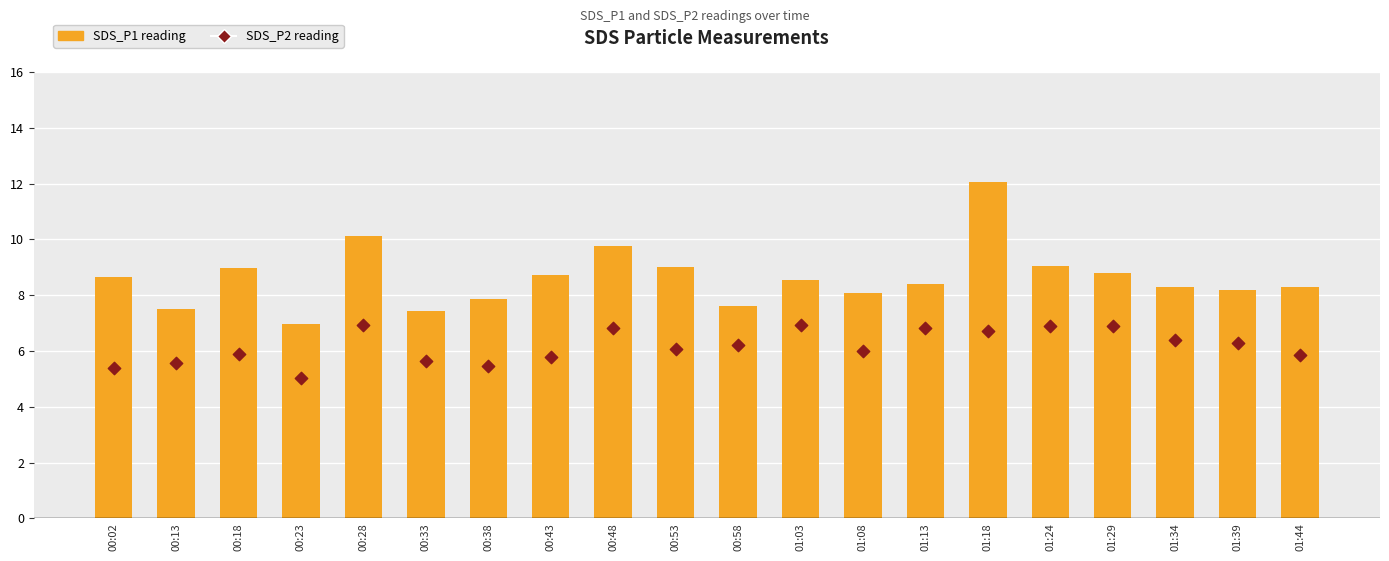

At how many categories does at least one series exceed 6?

20